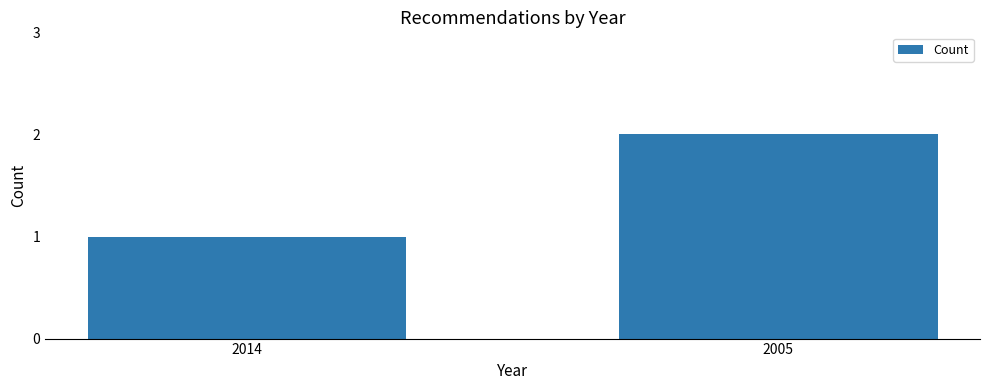

How many distinct data groups are displayed?

1